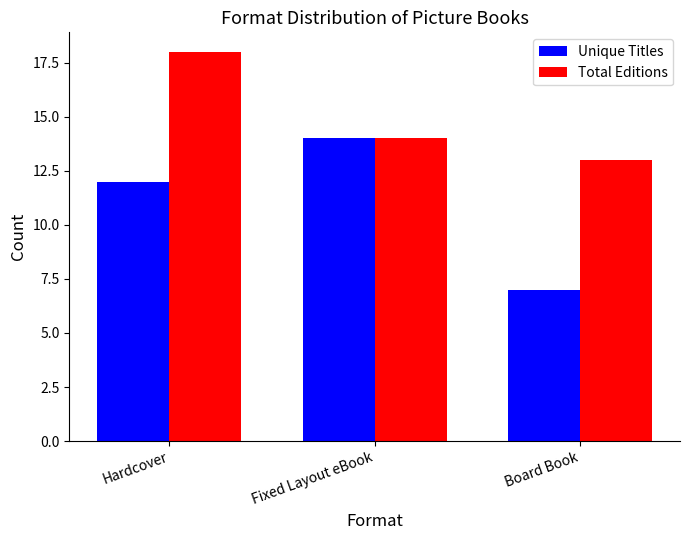

What position from the right is Board Book?

1